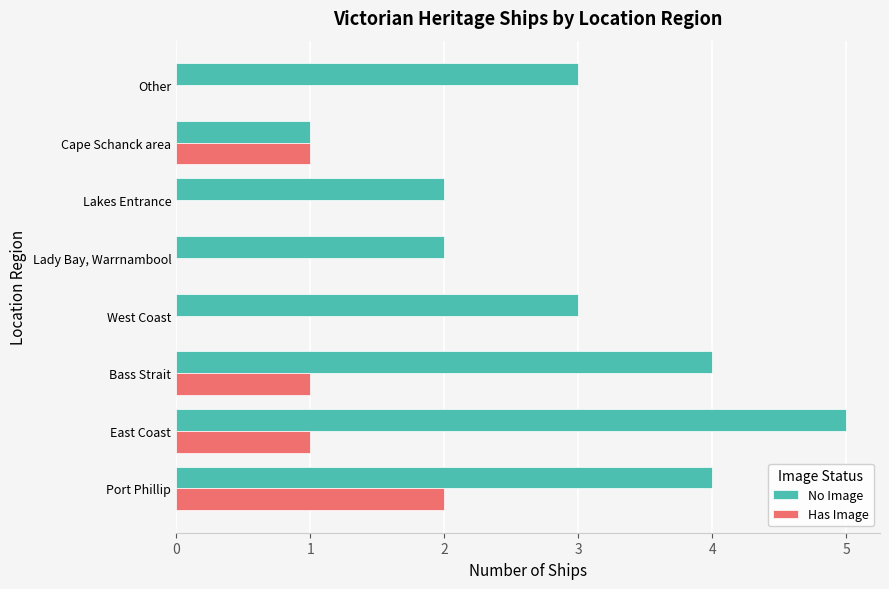

What is the sum of all Has Image values?

5